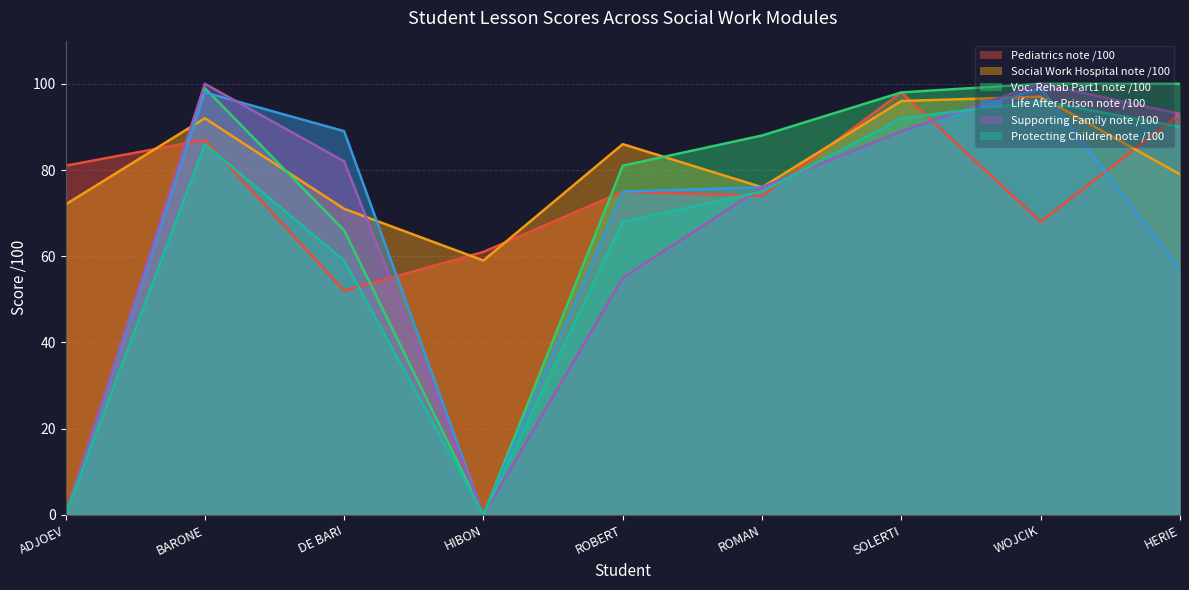

What are all the series names shown in the legend?

Pediatrics note /100, Social Work Hospital note /100, Voc. Rehab Part1 note /100, Life After Prison note /100, Supporting Family note /100, Protecting Children note /100